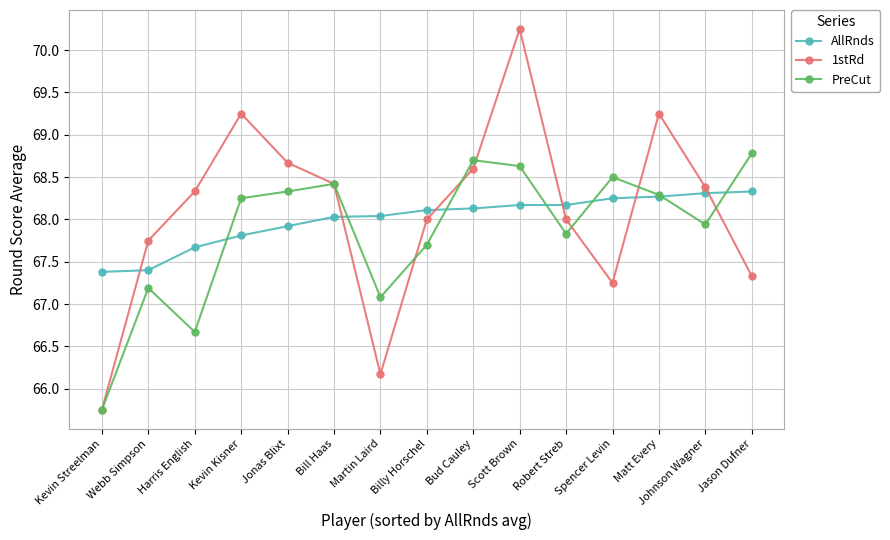

After their last crossing, which series has the higher values: AllRnds or 1stRd?

AllRnds